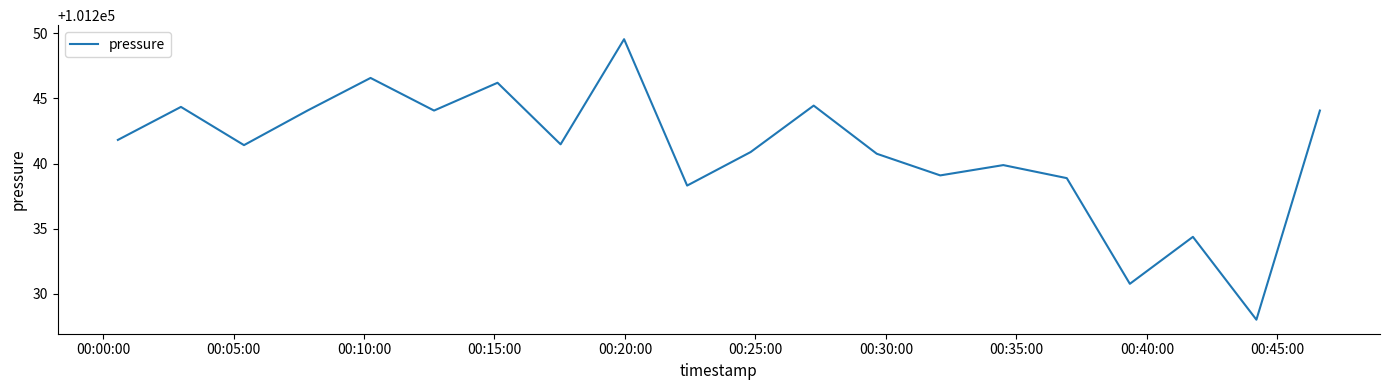

What is the minimum value shown in the chart?

101228.0